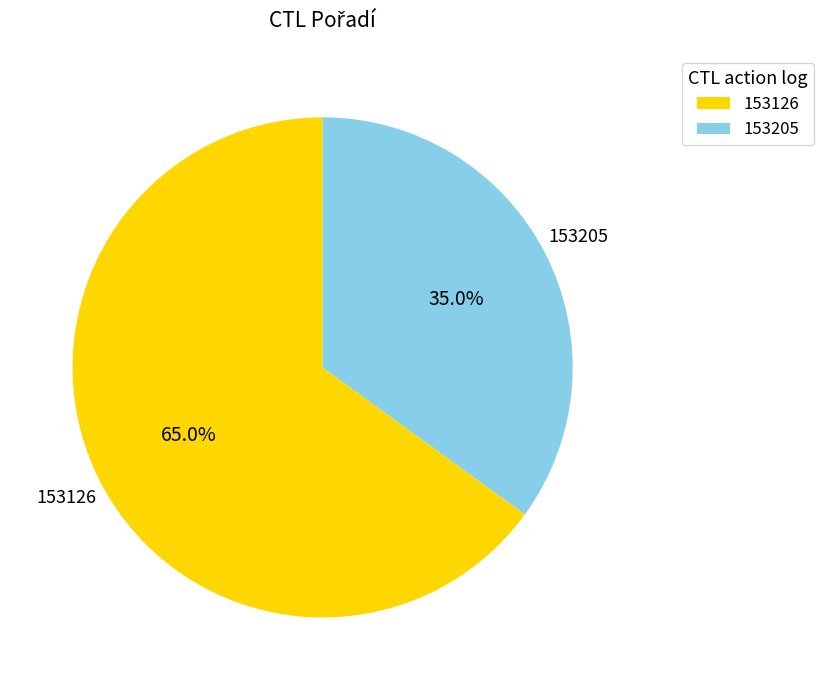

Which has a higher value, 153205 or 153126?

153126